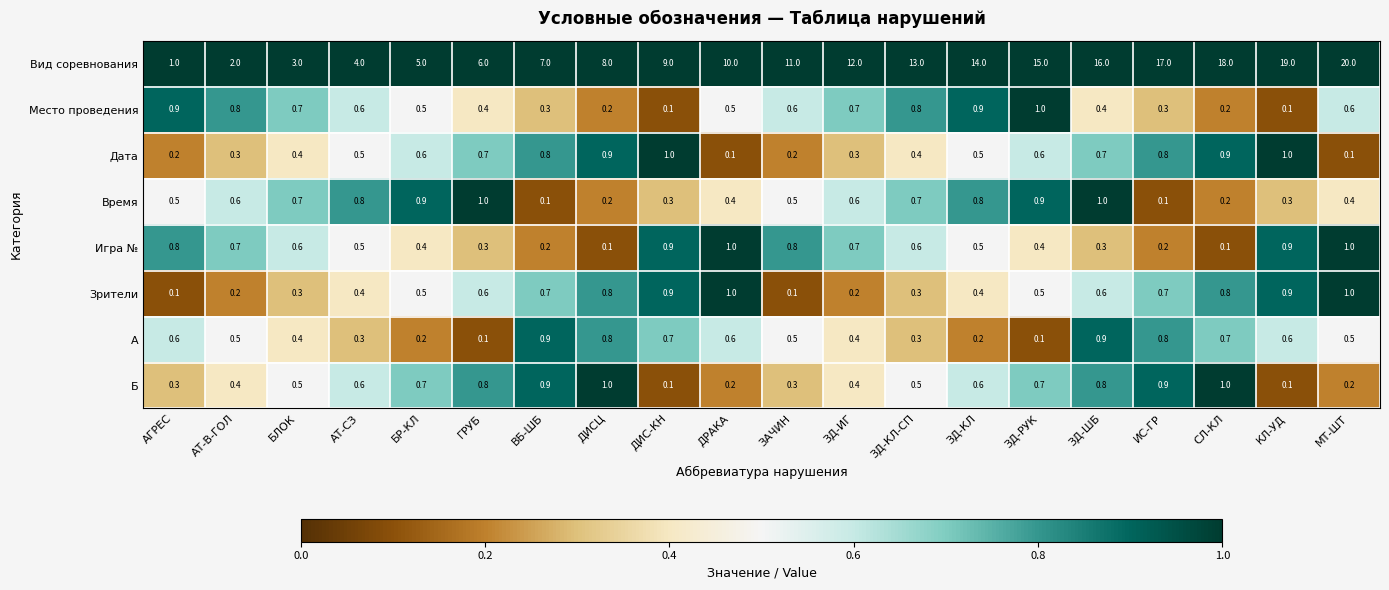

What is the sum of the A values at ДРАКА and КЛ-УД?

1.2